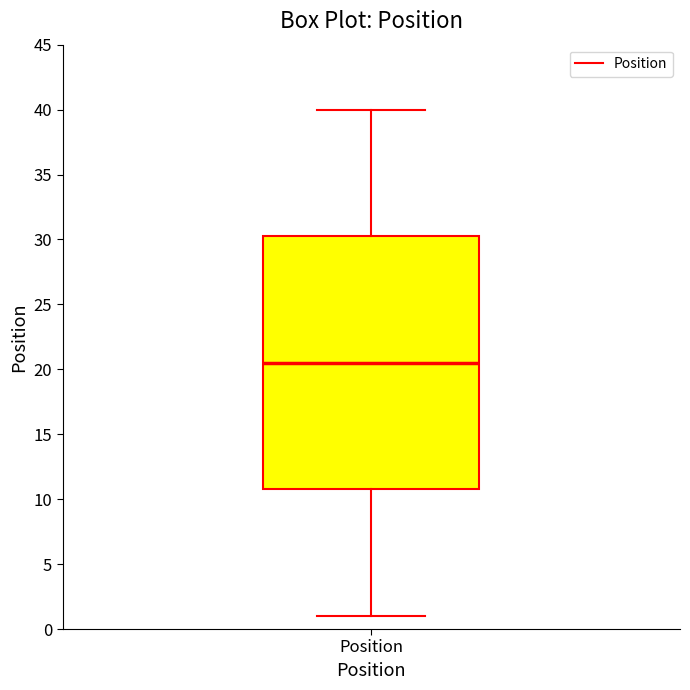

Read this box plot against the y-axis: the position of the median line, the range covered by the box, and the ends of both whiskers. The values are not printed on the chart, so give them approximately, as read against the axis.

median 20.5, box 11.0 to 30.5, whiskers 1.0 to 40.0